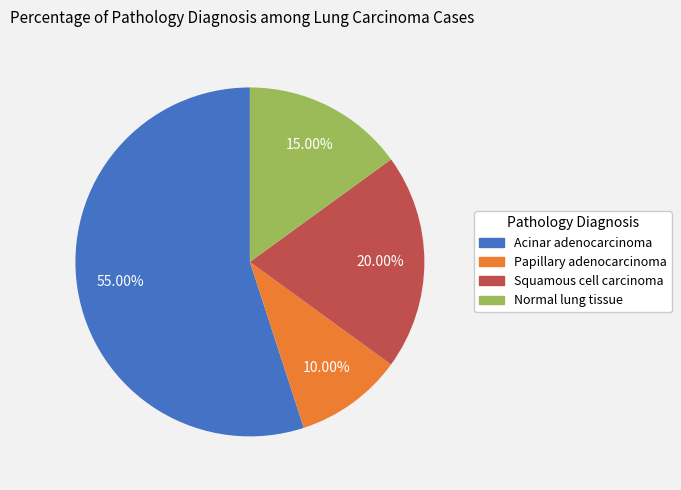

Is it true that Normal lung tissue is 29% of the pie?

False